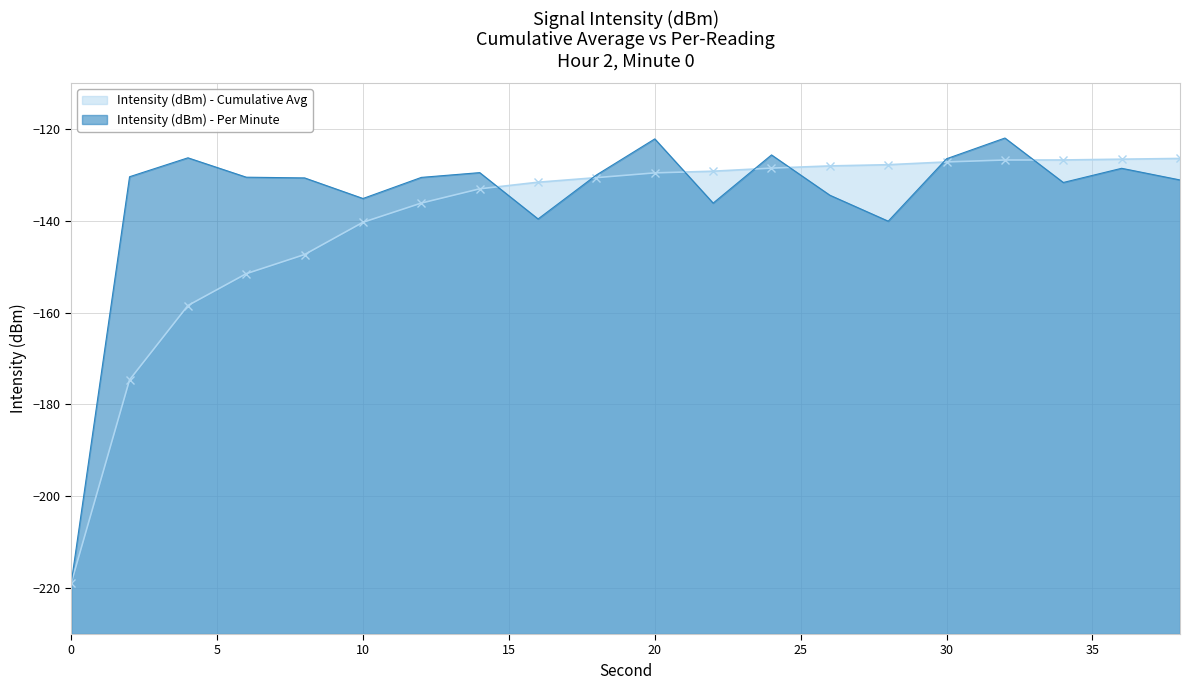

How many data points in Intensity (dBm) - Cumulative Avg are above -129?

8